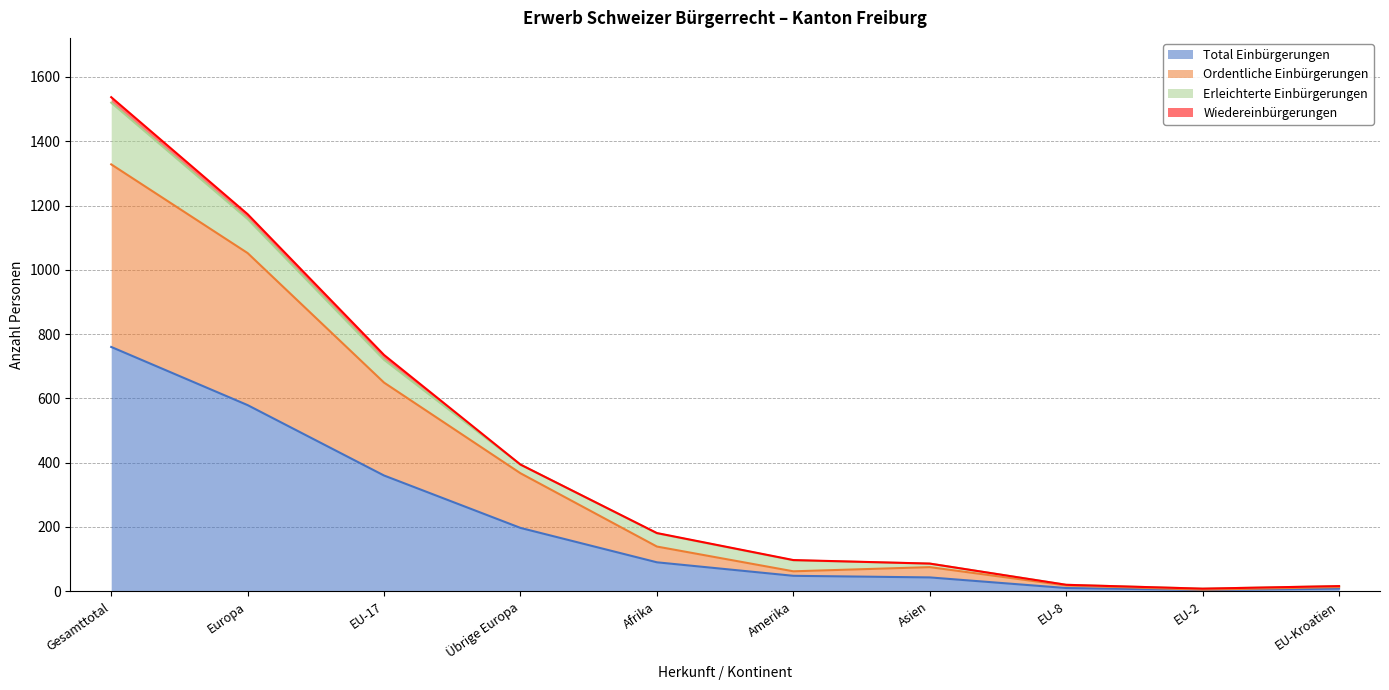

Which category has the highest value in the Total Einbürgerungen series?

Gesamttotal